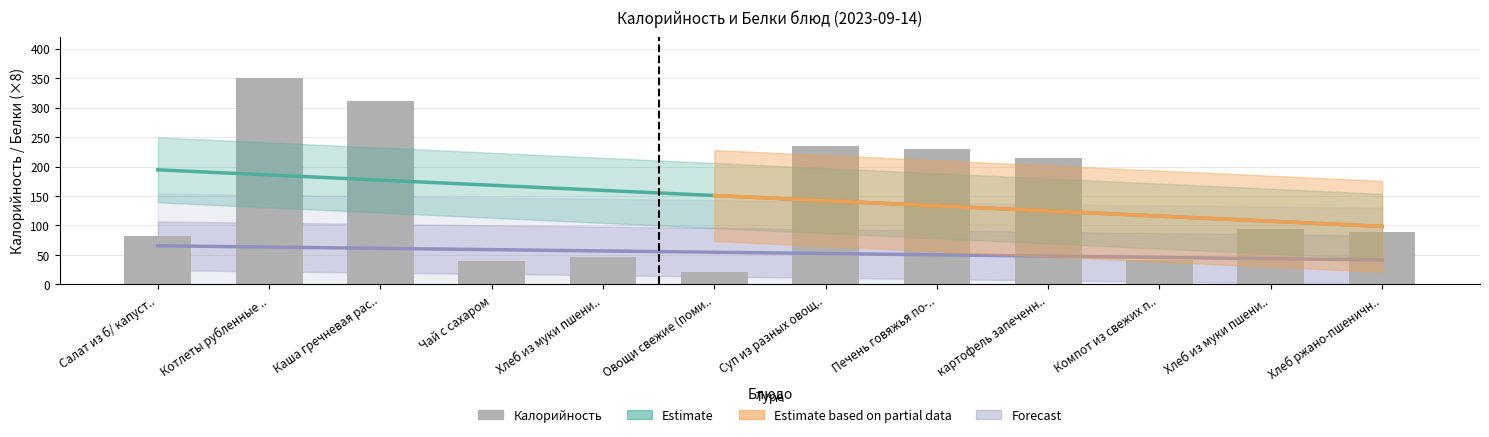

List the labels in order of value, largest first.

Котлеты рубленные .., Каша гречневая рас.., Суп из разных овощ.., Печень говяжья по-.., картофель запеченн.., Хлеб из муки пшени.., Хлеб ржано-пшеничн.., Салат из б/ капуст.., Хлеб из муки пшени.., Компот из свежих п.., Чай с сахаром, Овощи свежие (поми..